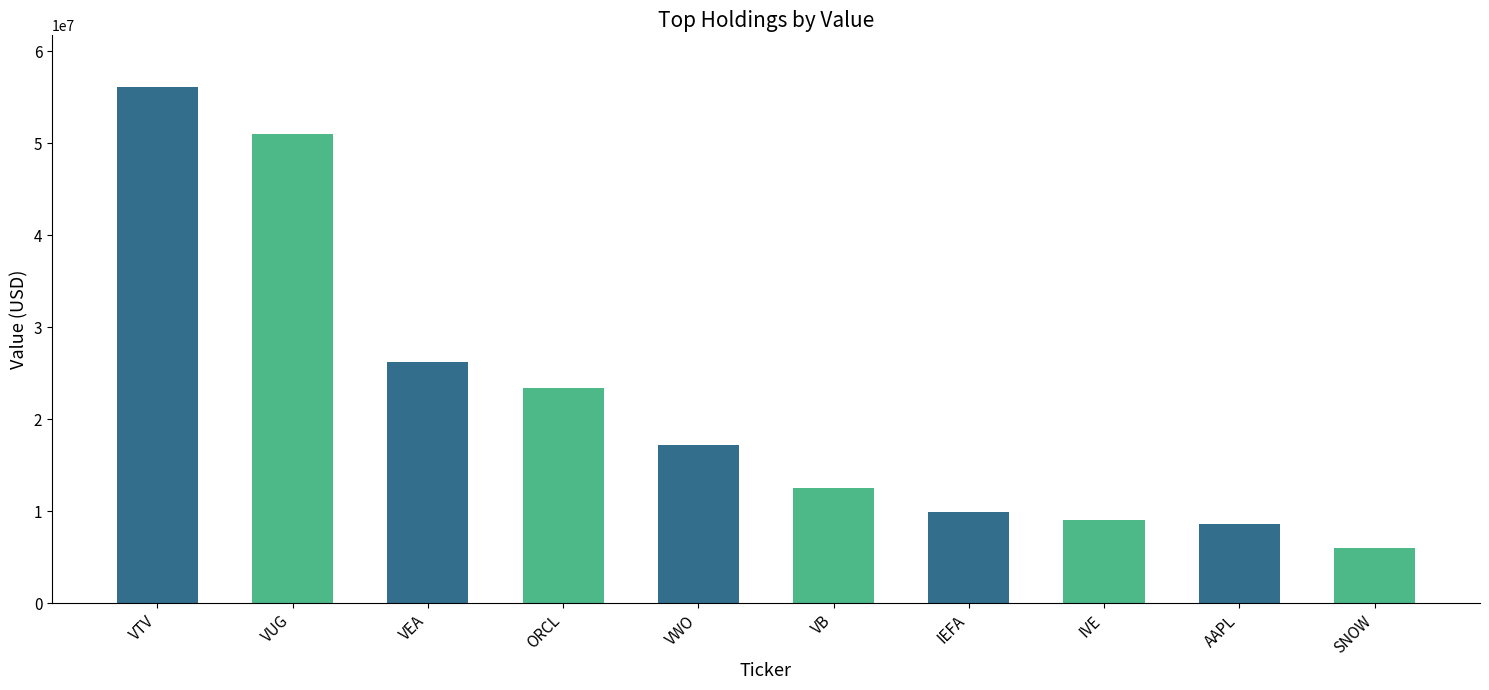

Which has a higher value, VEA or VB?

VEA